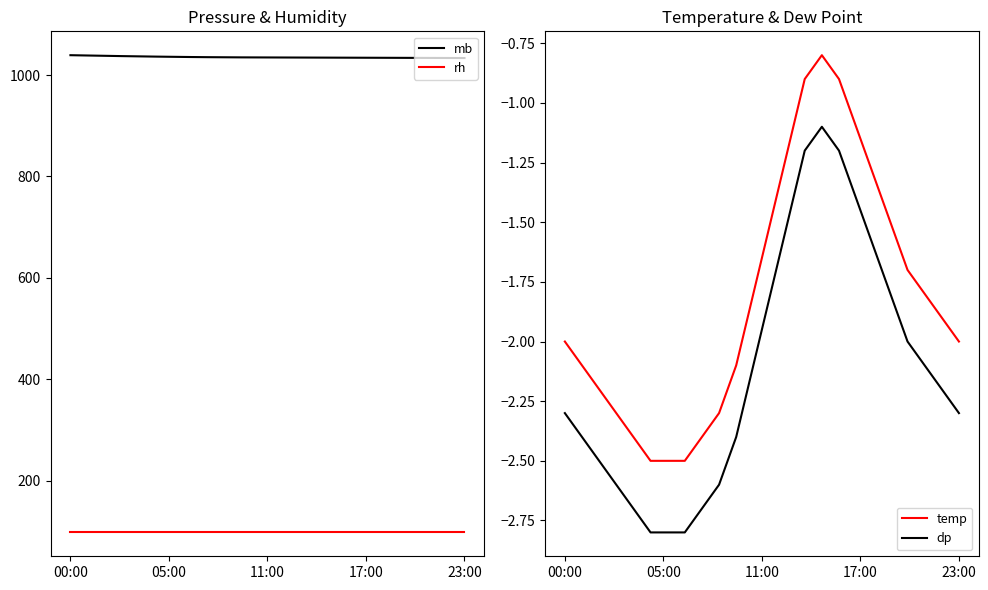

True or false: temp and dp intersect in this chart.

False